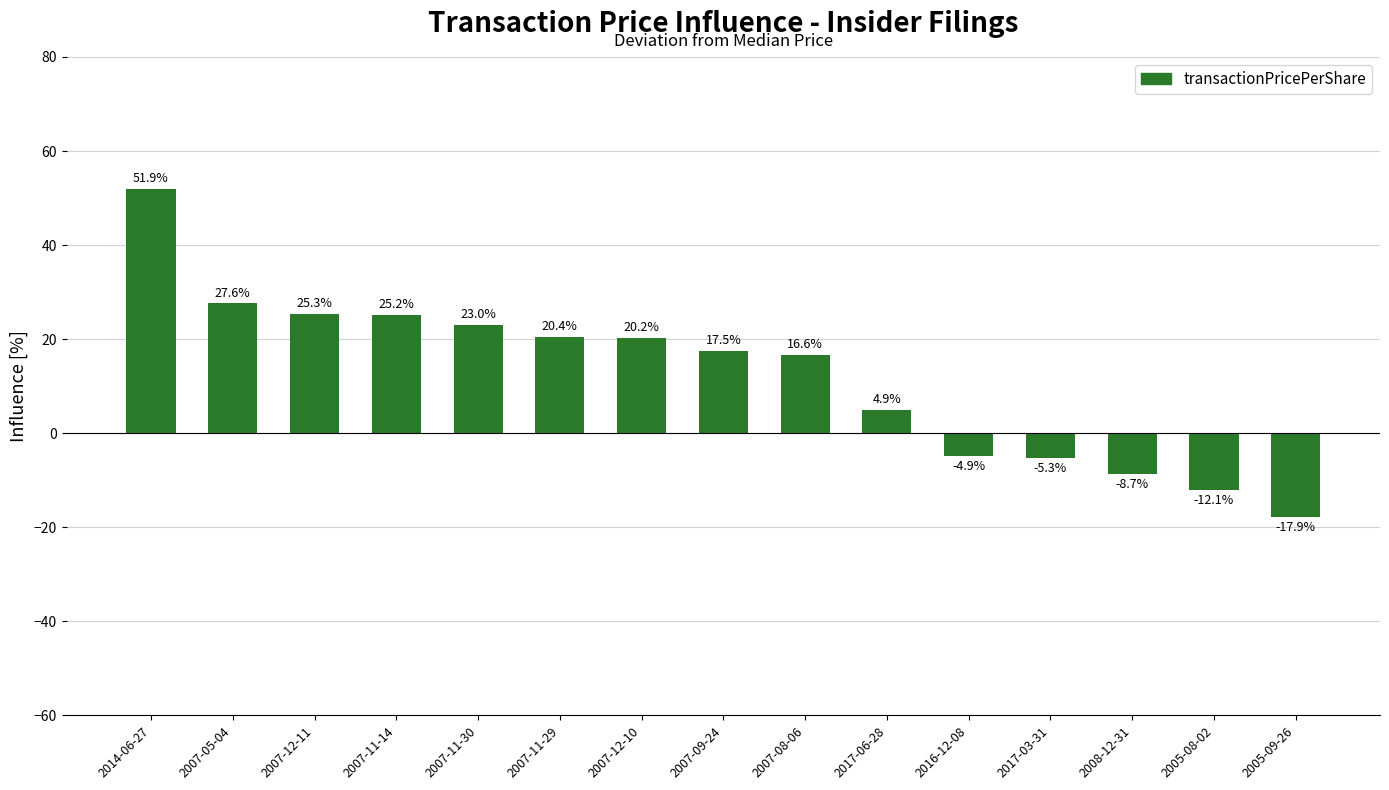

At which label does the data first exceed 17?

2014-06-27